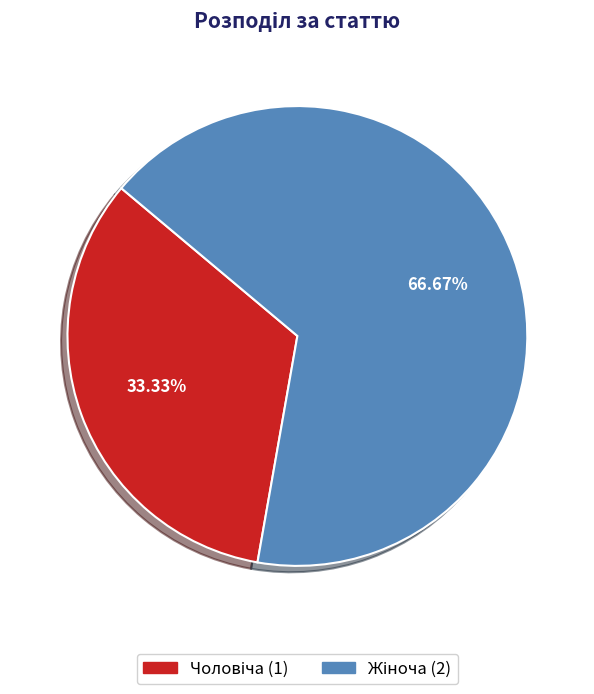

Count the number of slices in the pie.

2